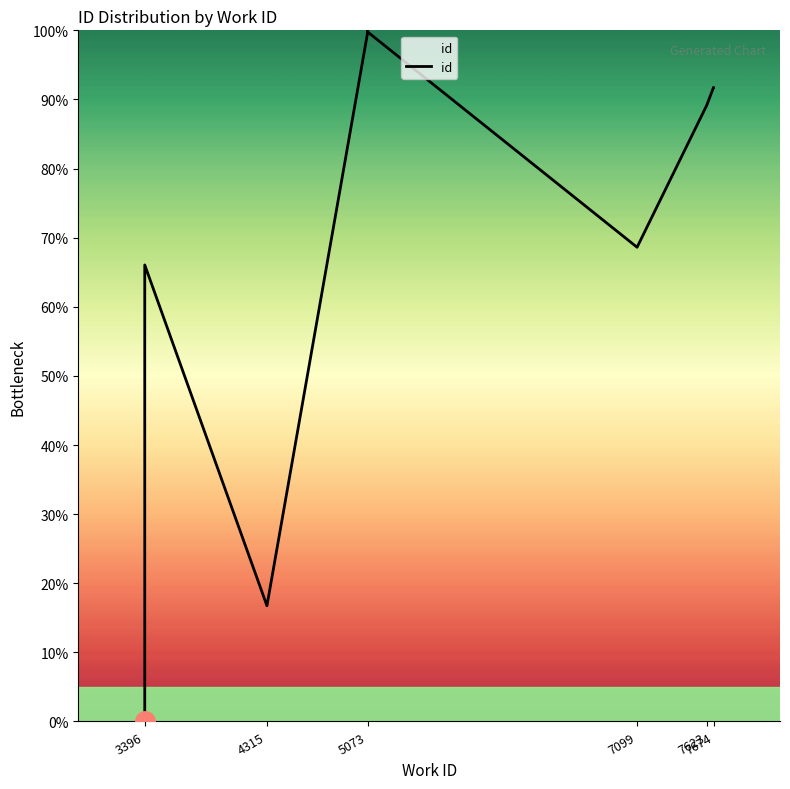

What is the difference between the second highest and second lowest values?

83.0